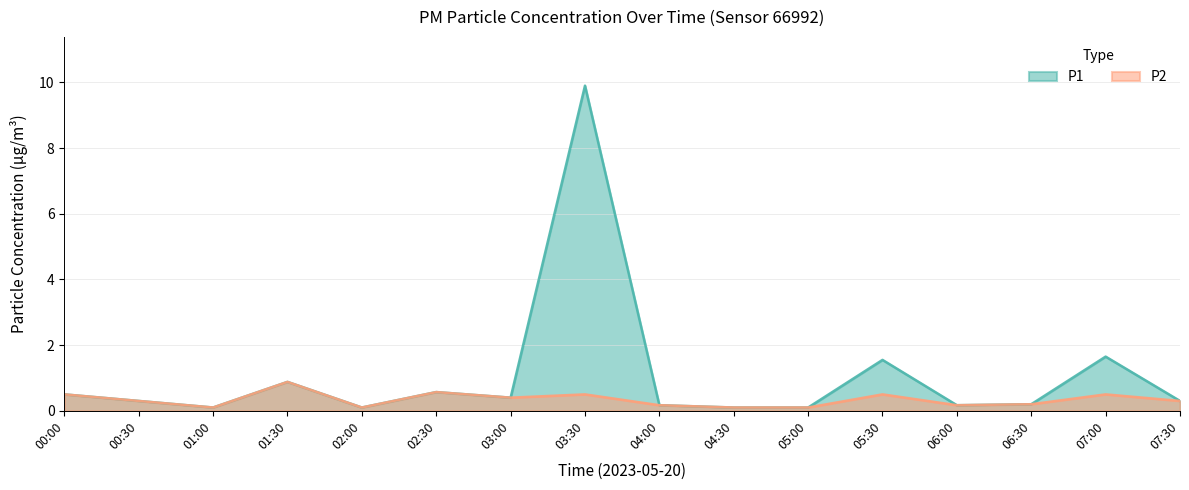

List the labels in order of P1 value, largest first.

03:30, 07:00, 05:30, 01:30, 02:30, 00:00, 03:00, 00:30, 07:30, 06:30, 04:00, 06:00, 01:00, 02:00, 04:30, 05:00